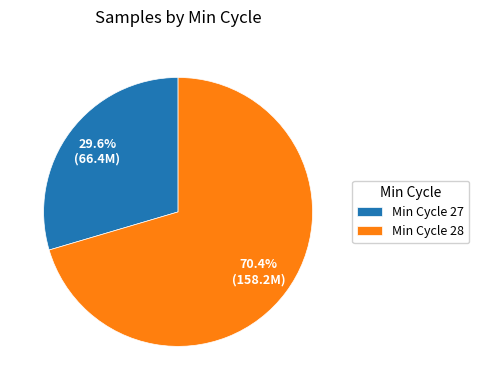

Which slice is the smallest?

Min Cycle 27